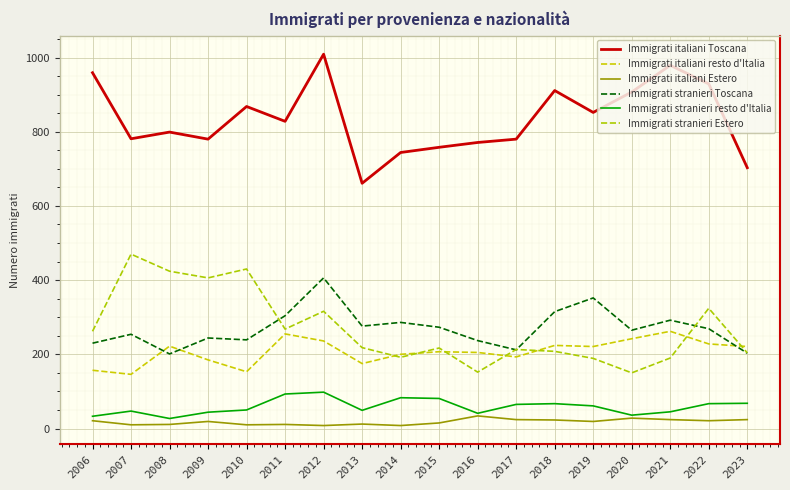

Rank the series by their maximum value, from highest to lowest.

Immigrati italiani Toscana, Immigrati stranieri Estero, Immigrati stranieri Toscana, Immigrati italiani resto d'Italia, Immigrati stranieri resto d'Italia, Immigrati italiani Estero